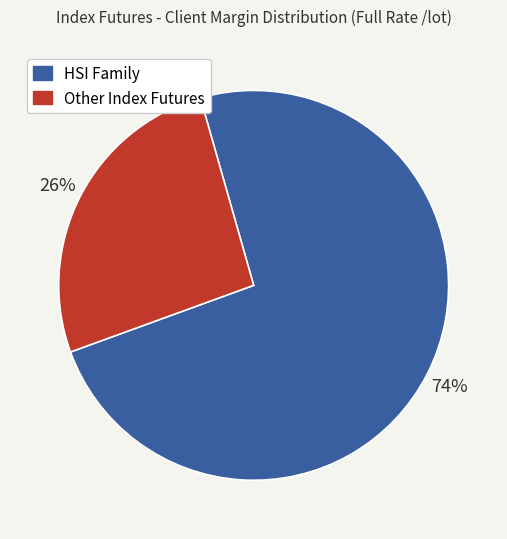

Count the number of slices in the pie.

2